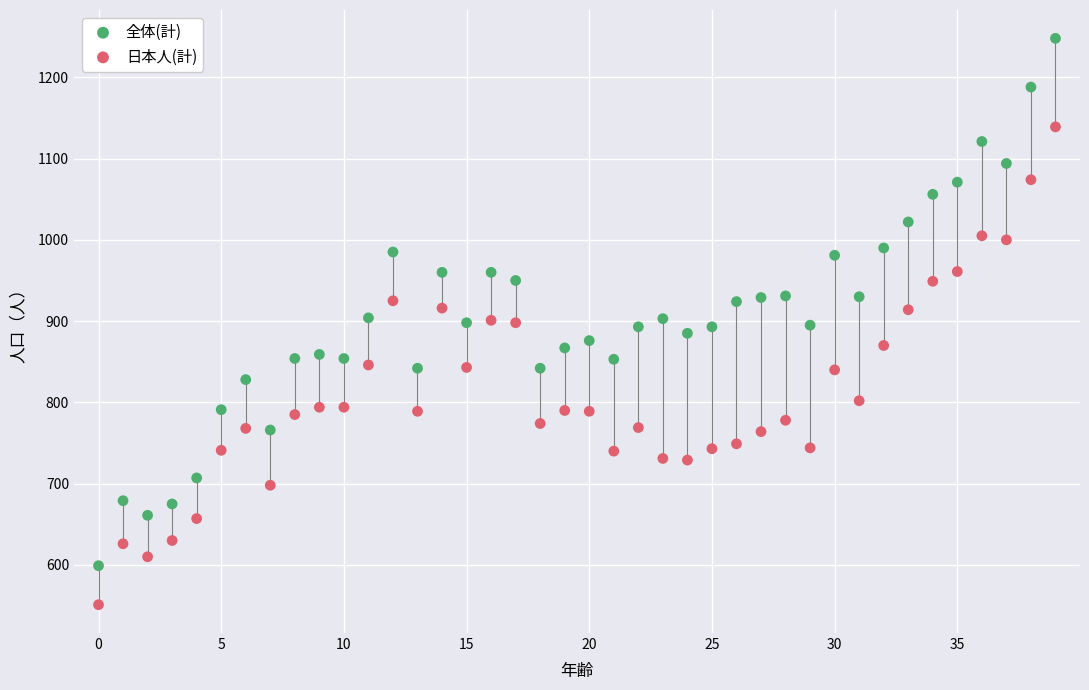

Across all data points, what is the range of Y values (max minus min)?

697